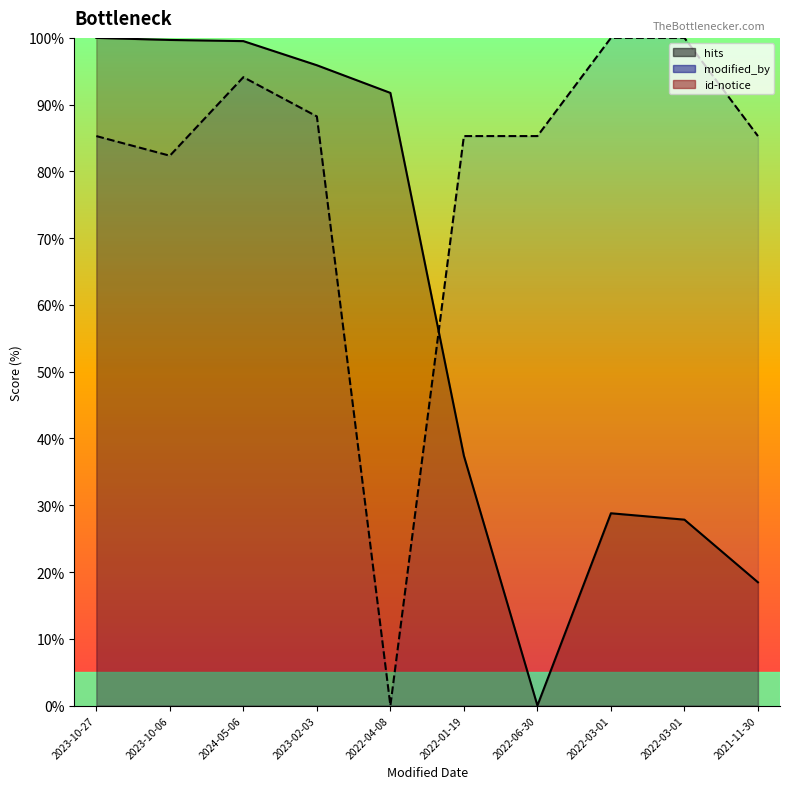

Reading right to left, transcribe all the data shown in this chart.

modified_by: 2021-11-30=85.3	2022-03-01=100.0	2022-03-01=100.0	2022-06-30=85.3	2022-01-19=85.3	2022-04-08=0.0	2023-02-03=88.2	2024-05-06=94.1	2023-10-06=82.4	2023-10-27=85.3
hits: 2021-11-30=18.5	2022-03-01=27.8	2022-03-01=28.8	2022-06-30=0.0	2022-01-19=37.4	2022-04-08=91.8	2023-02-03=95.9	2024-05-06=99.5	2023-10-06=99.7	2023-10-27=100.0